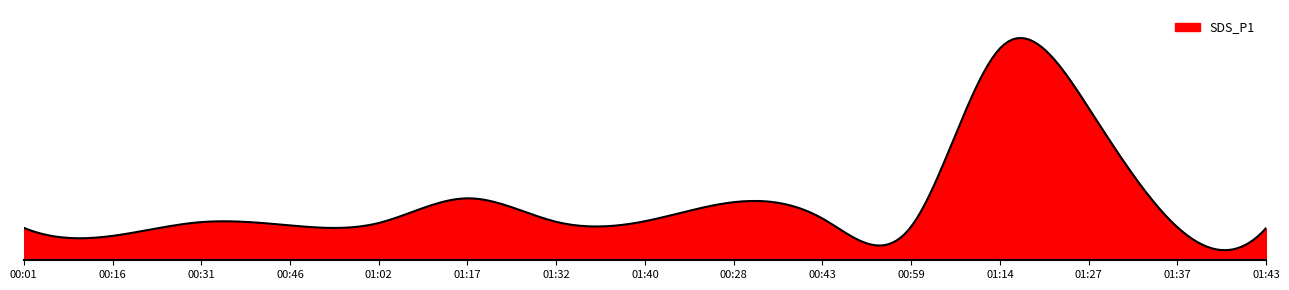

Does the chart have visible grid lines?

No